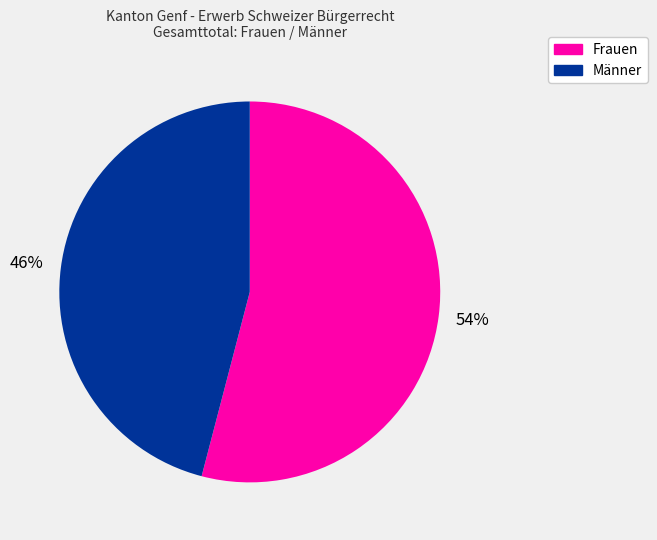

Which has a higher value, Männer or Frauen?

Frauen